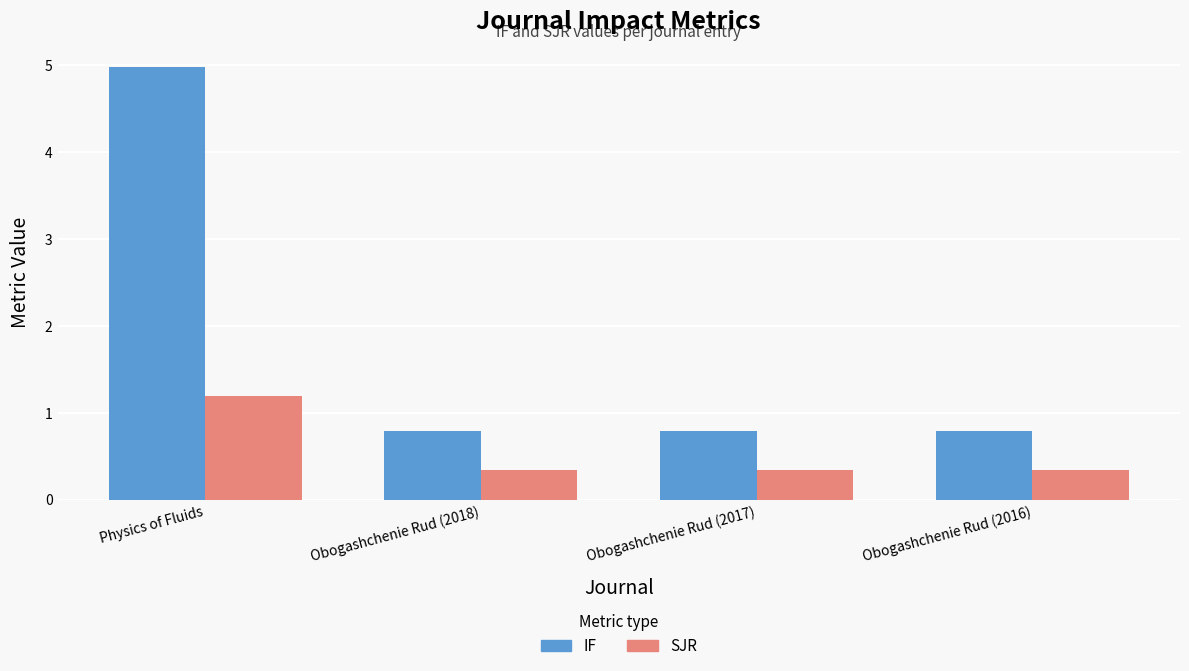

Count the IF values in the range 0 to 4.

3